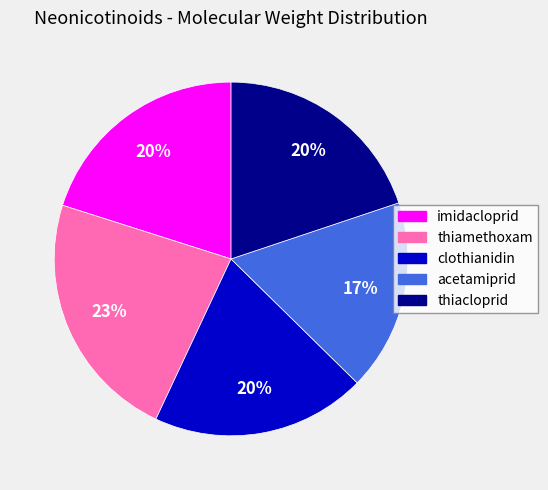

Does imidacloprid represent more than half of the total?

No